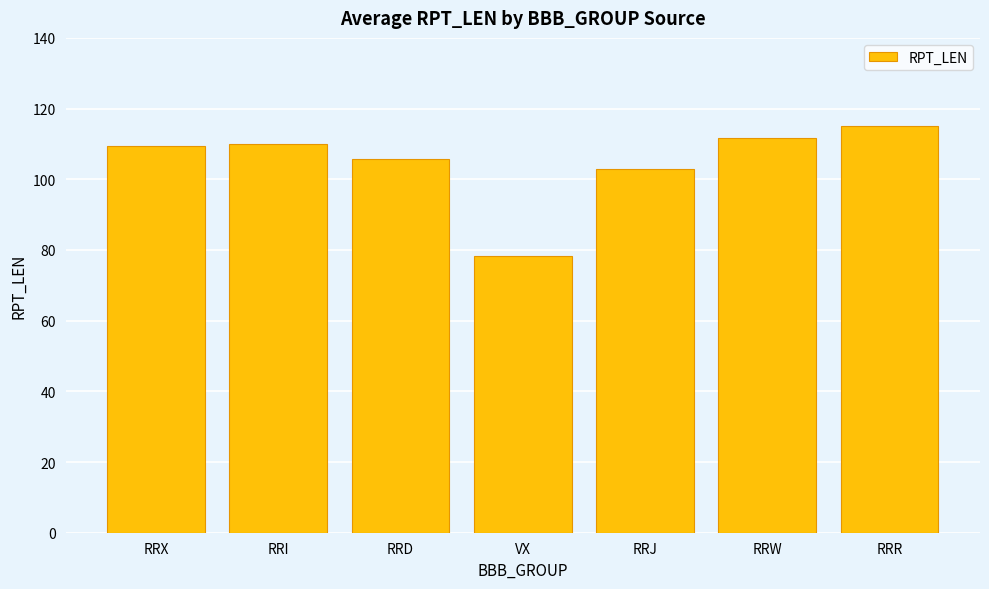

Which label corresponds to the smallest value in the chart?

VX